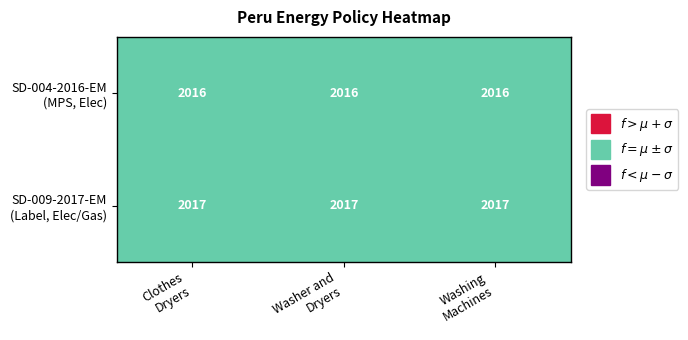

Between Clothes Dryers and Washing Machines, which is larger?

Clothes Dryers